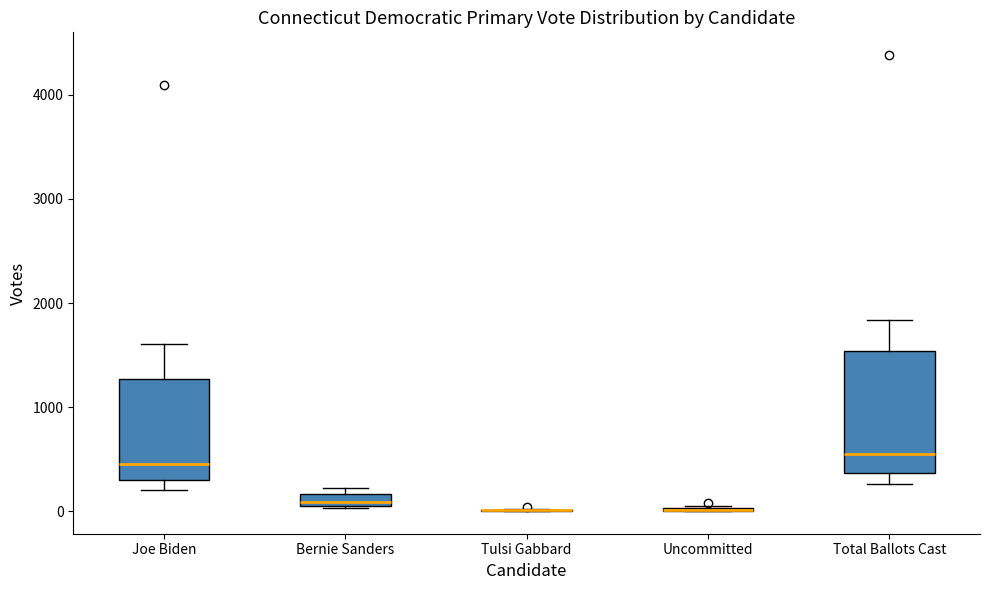

Which box is the tallest, from its lower edge to its upper edge?

Total Ballots Cast